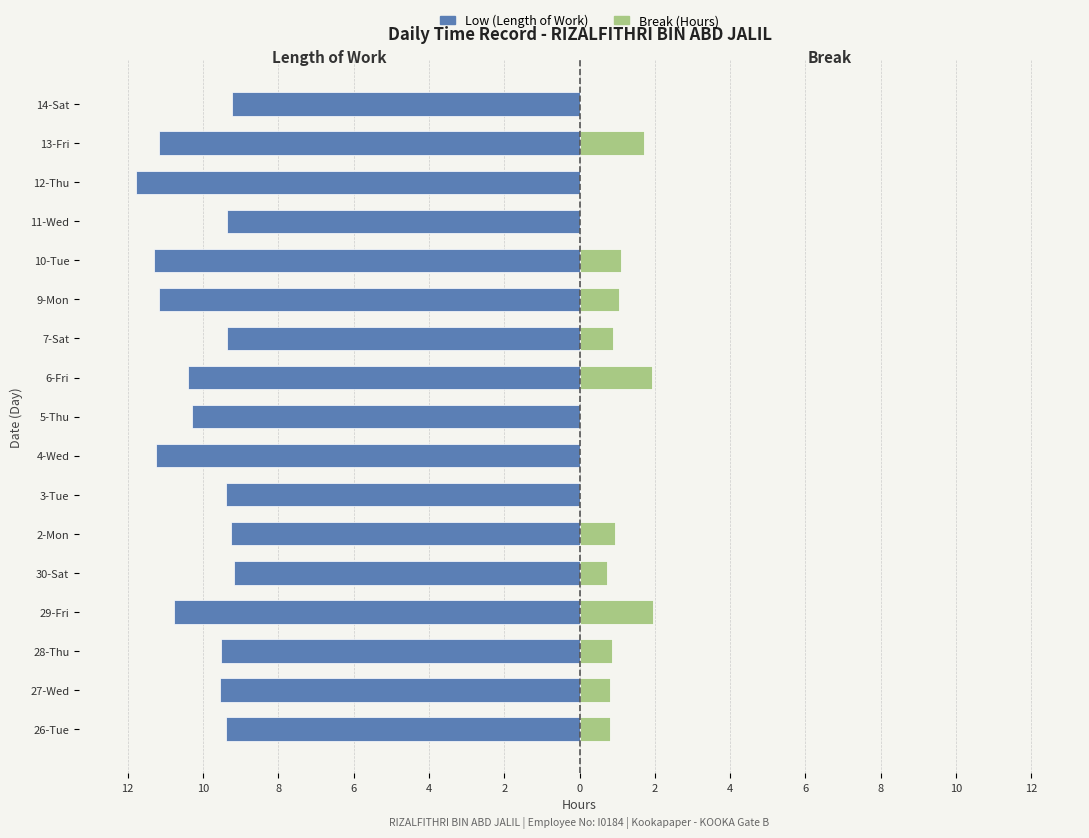

What are all the series names shown in the legend?

Low (Length of Work), Break (Hours)